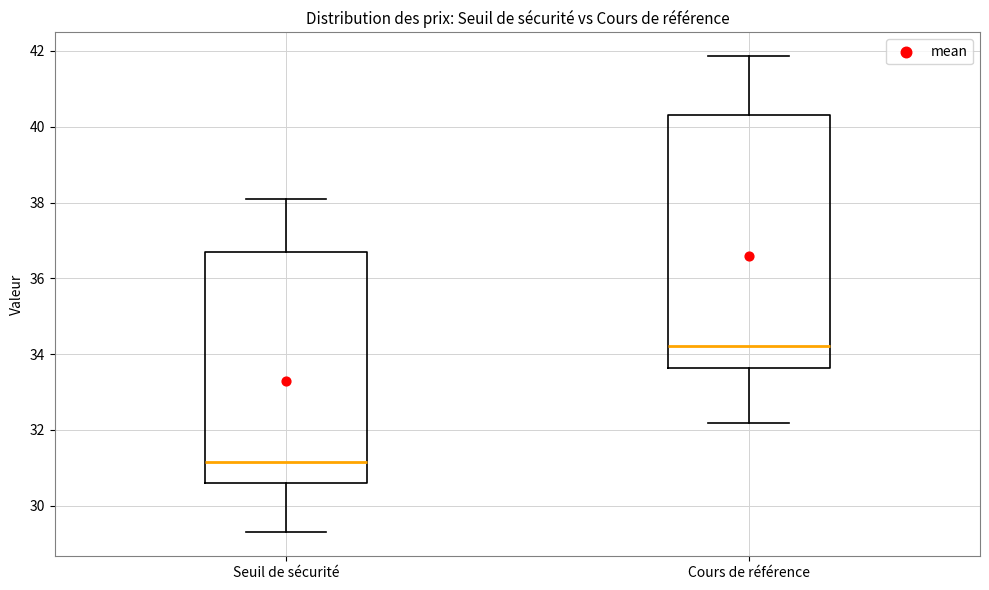

Which box's median line is the lowest?

Seuil de sécurité